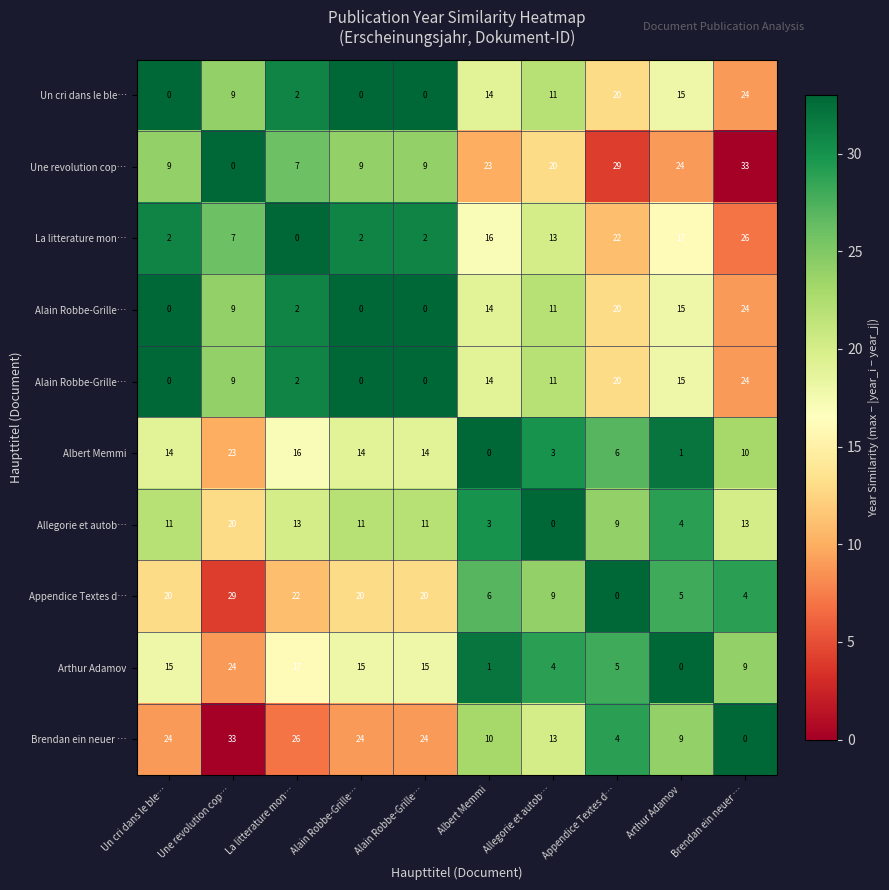

Which category has the lowest value across all series?

Brendan ein neuer …